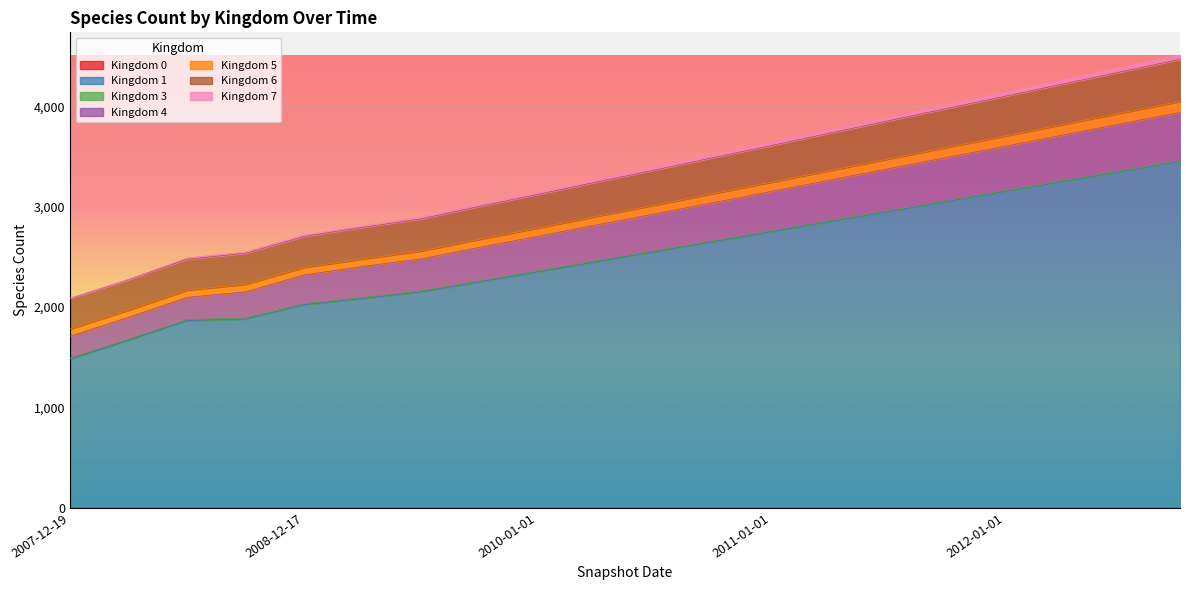

At how many categories does at least one series exceed 2500?

17